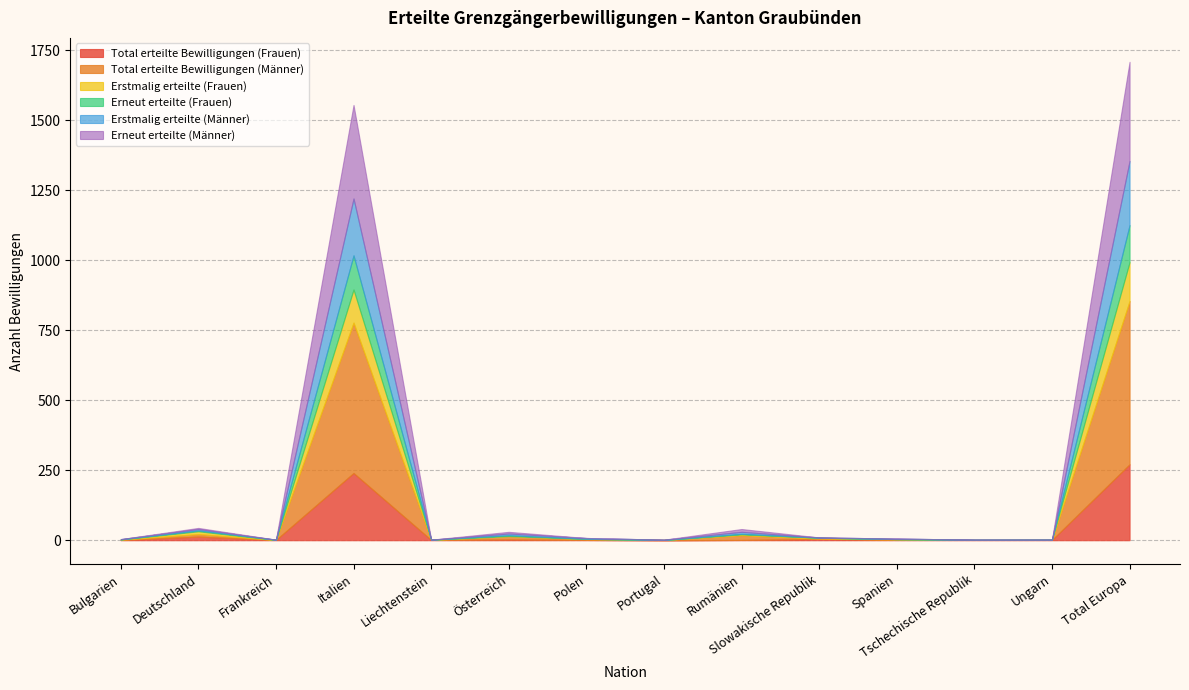

Which series has the largest total across all categories?

Total erteilte Bewilligungen (Männer)